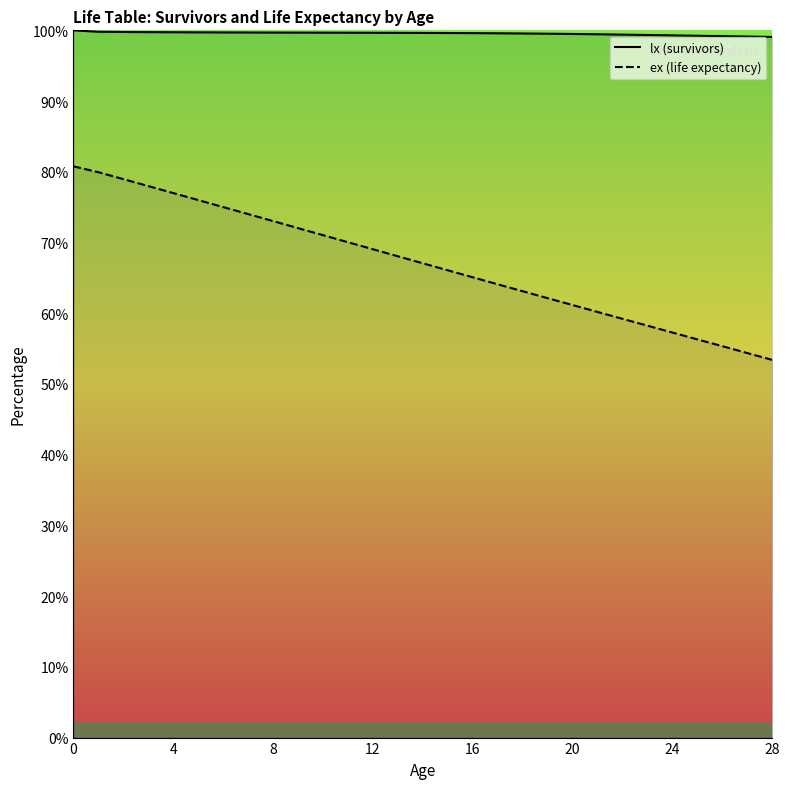

Which series has the largest range (max minus min)?

ex (life expectancy)